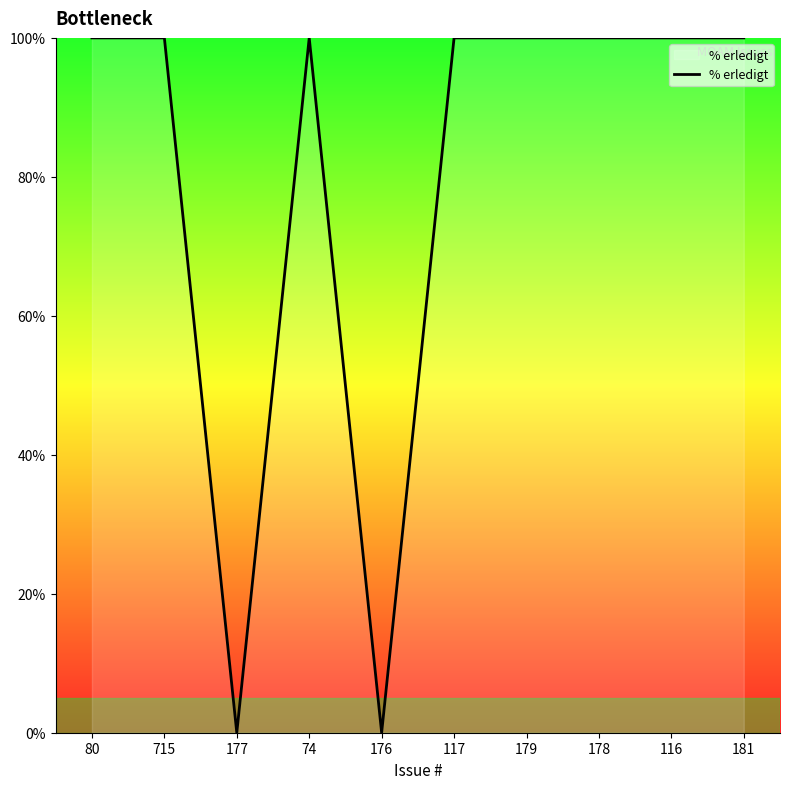

The chart shows a value of 69 at 178. True or false?

False